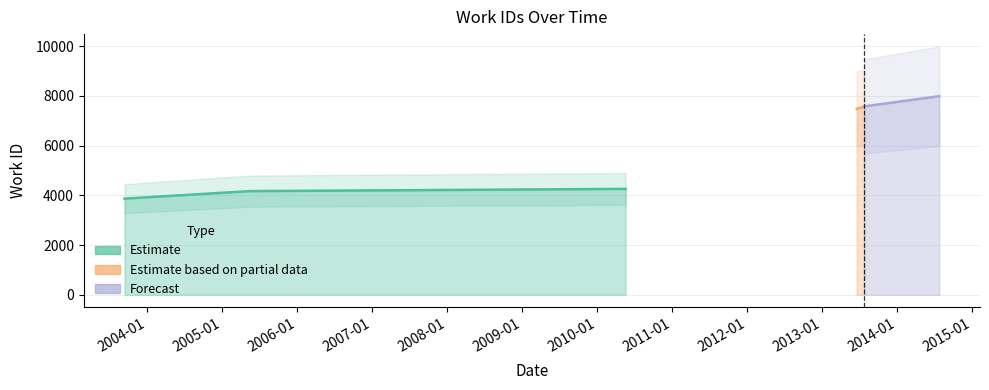

The chart shows a value of 7565 at 22016. True or false?

True